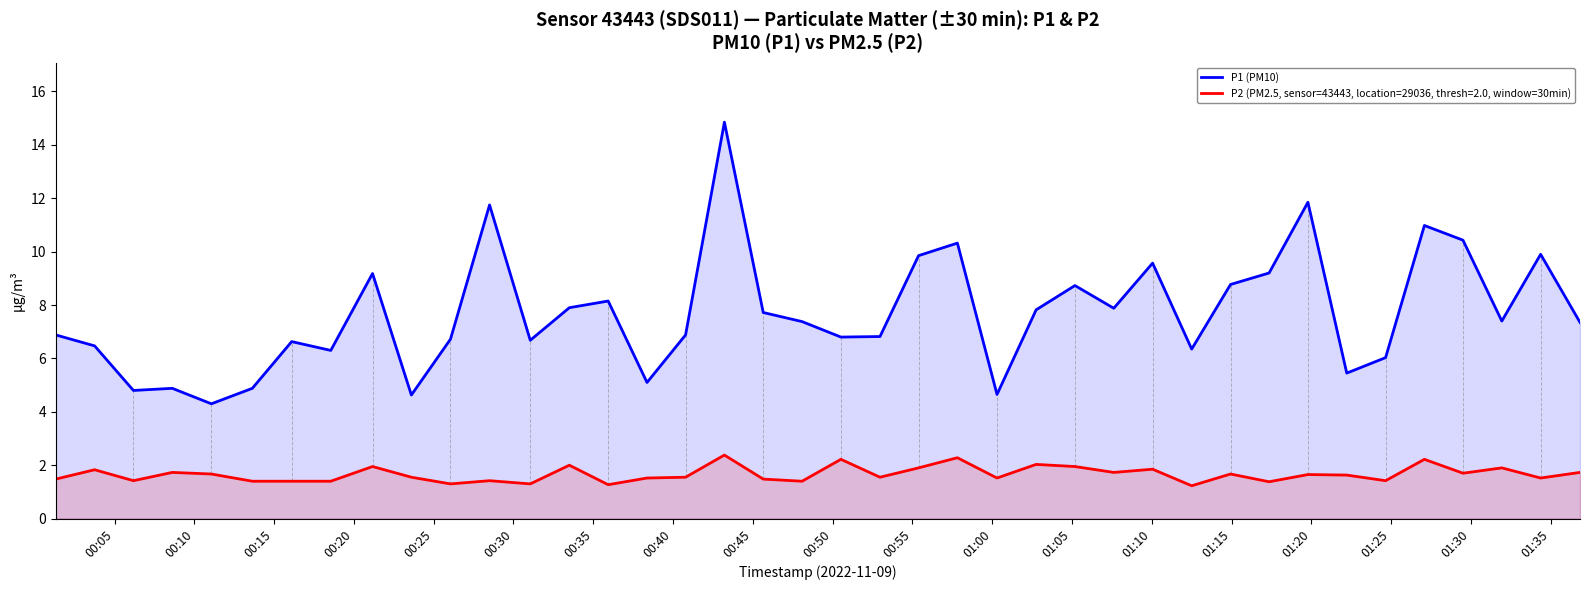

What is the smallest value displayed?

1.2